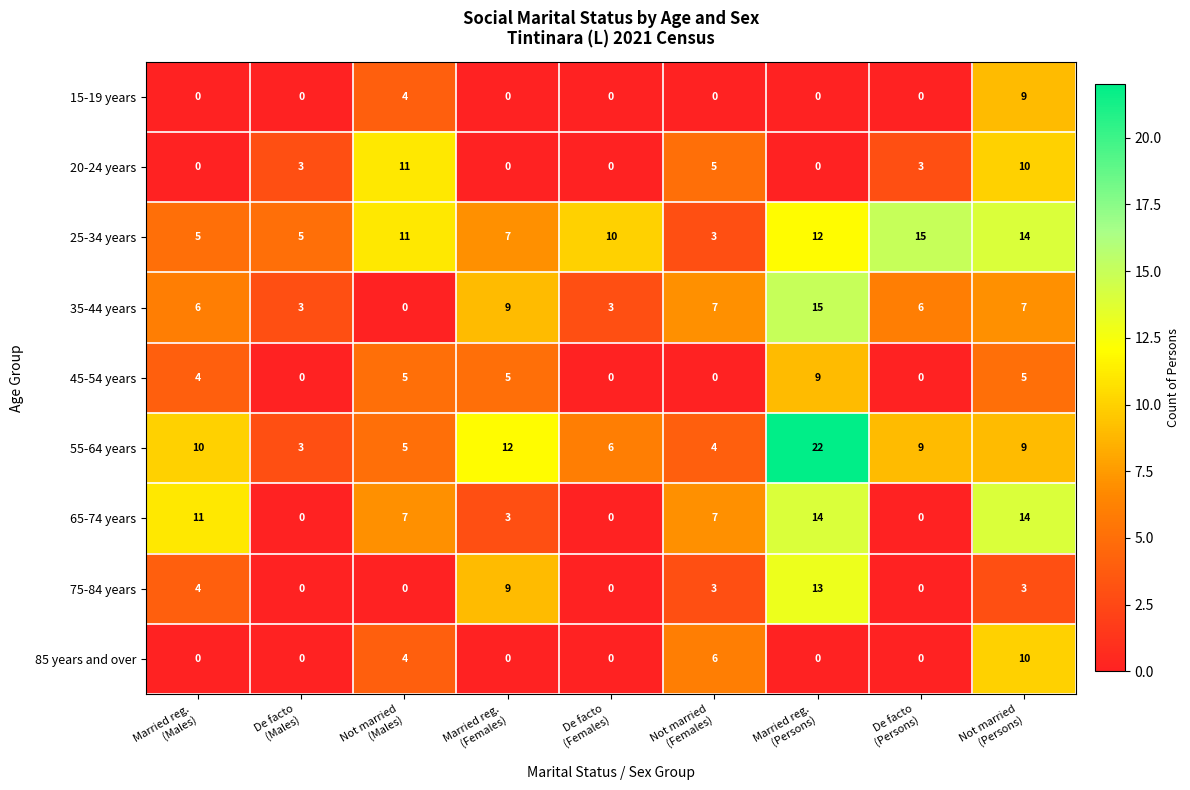

Which series has the widest spread of values?

55-64 years